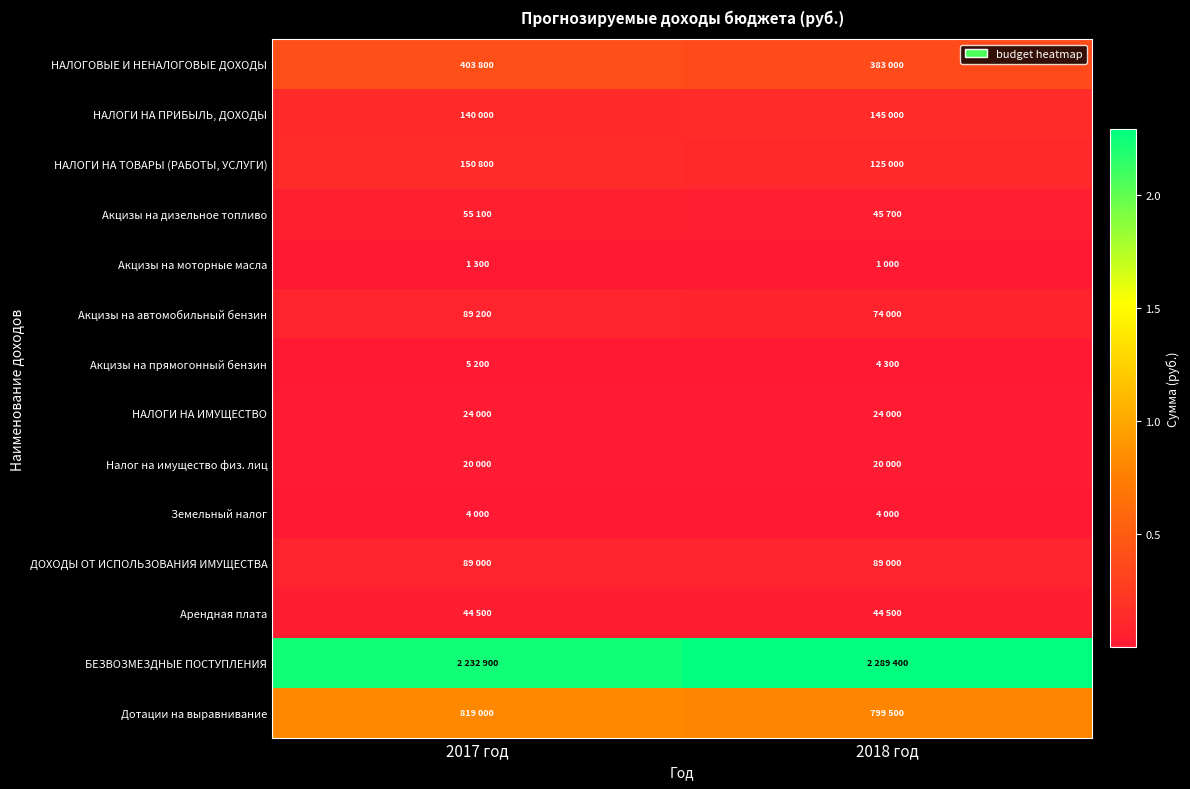

At how many categories does at least one series exceed 733159?

2